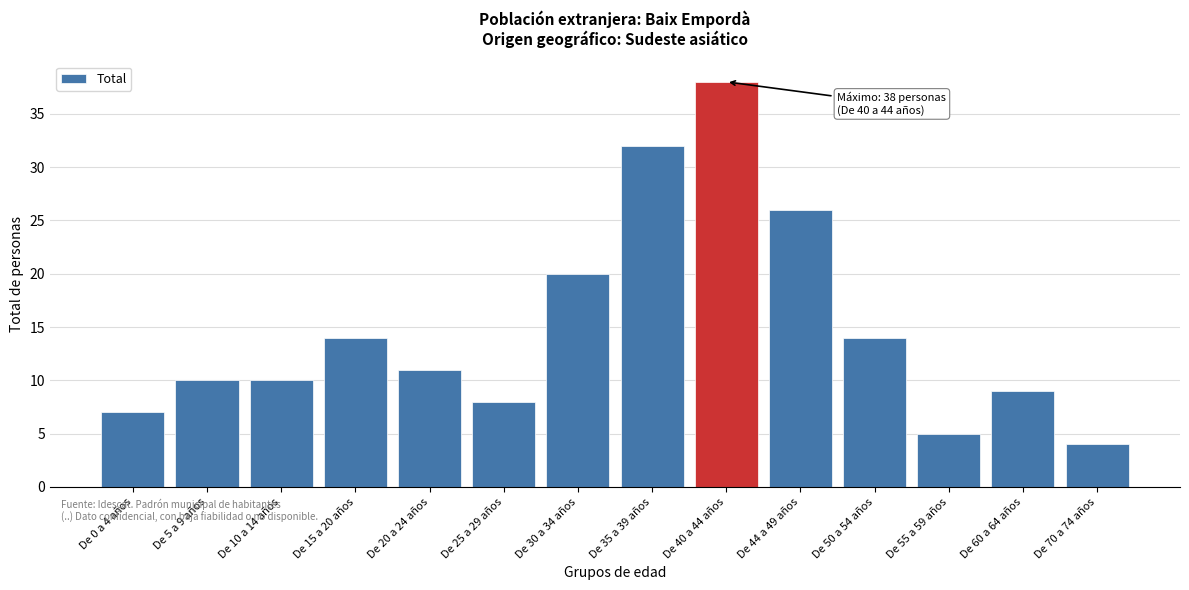

Reading left to right, extract all data points from this chart.

De 0 a 4 años=7	De 5 a 9 años=10	De 10 a 14 años=10	De 15 a 20 años=14	De 20 a 24 años=11	De 25 a 29 años=8	De 30 a 34 años=20	De 35 a 39 años=32	De 40 a 44 años=38	De 44 a 49 años=26	De 50 a 54 años=14	De 55 a 59 años=5	De 60 a 64 años=9	De 70 a 74 años=4